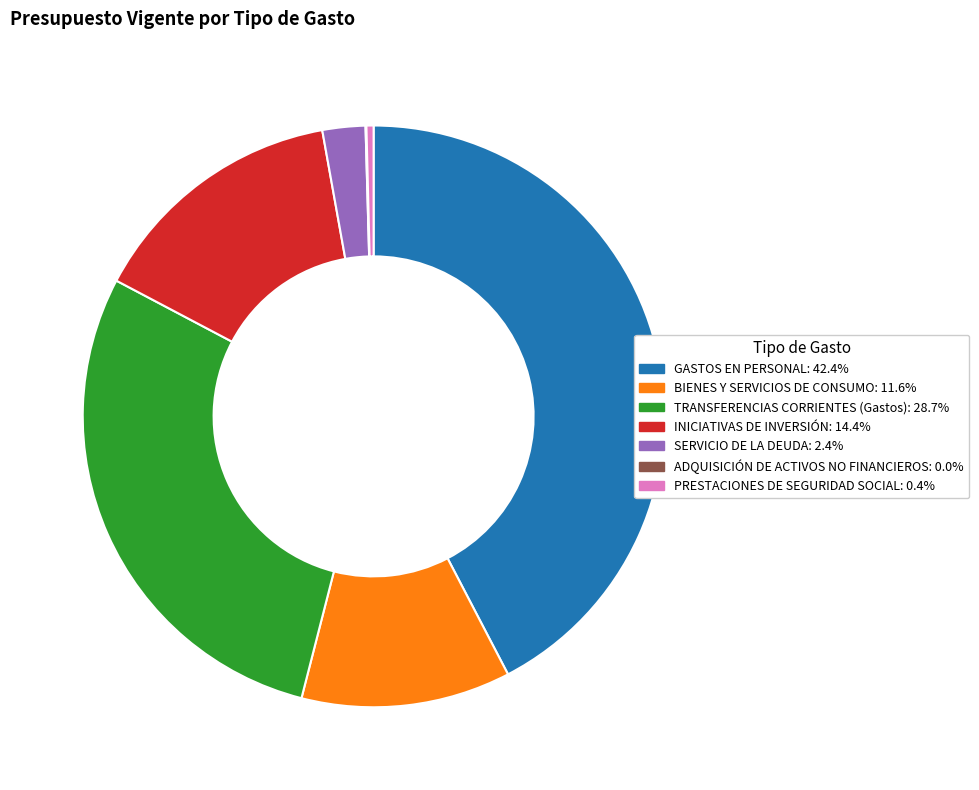

Does TRANSFERENCIAS CORRIENTES (Gastos) account for over 50% of the chart?

No